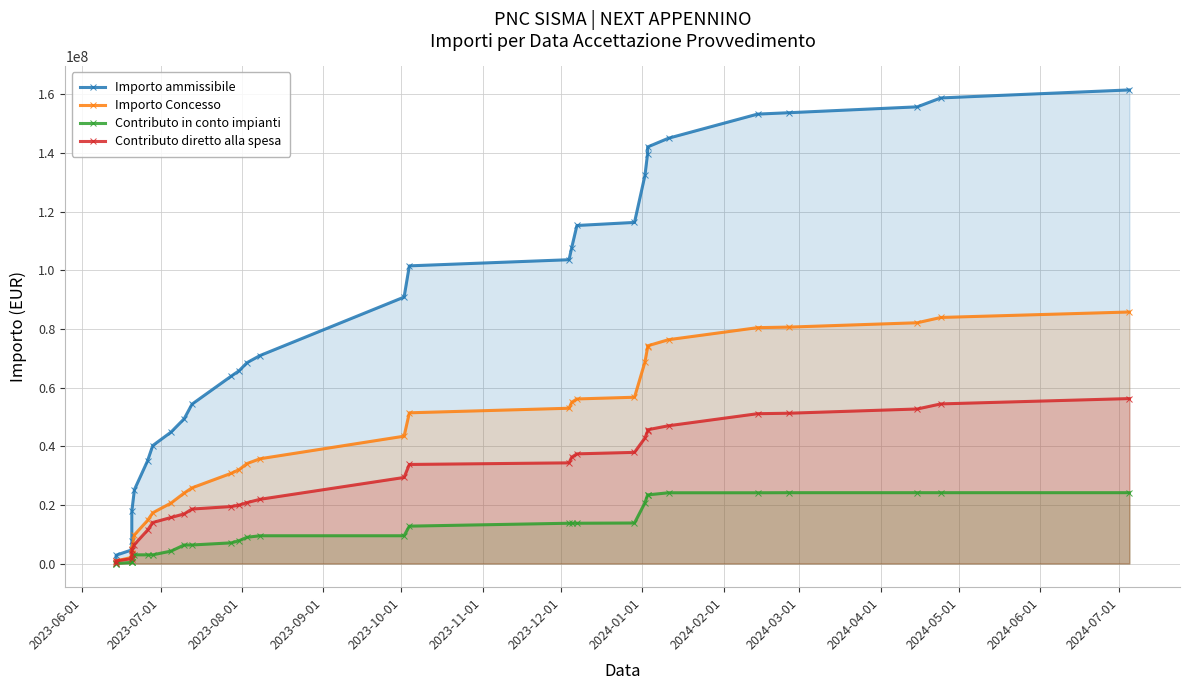

Which series has the largest range (max minus min)?

Importo ammissibile